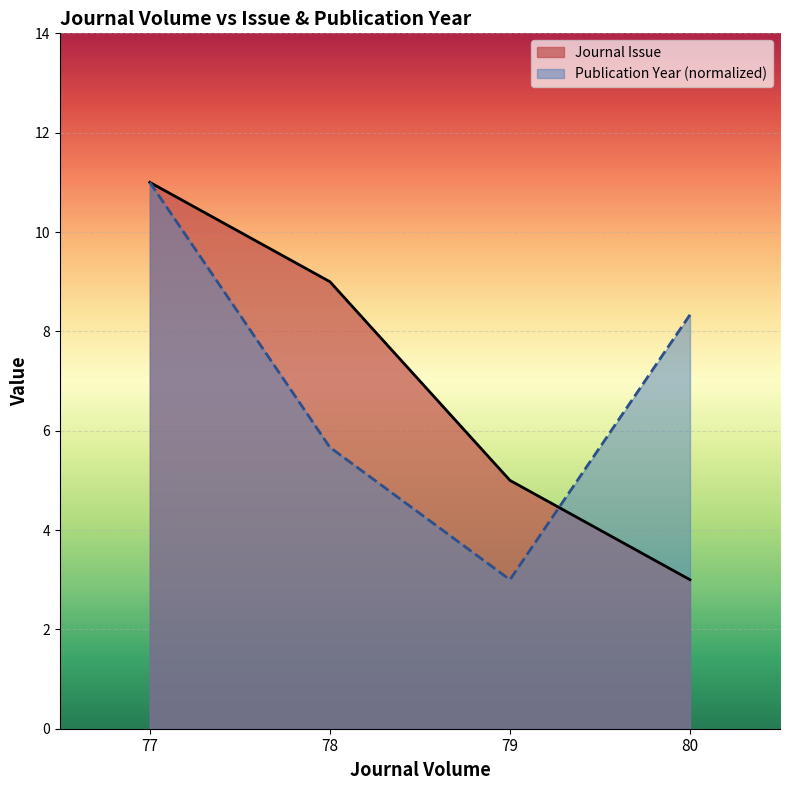

True or false: Publication Year and Journal Issue intersect in this chart.

True